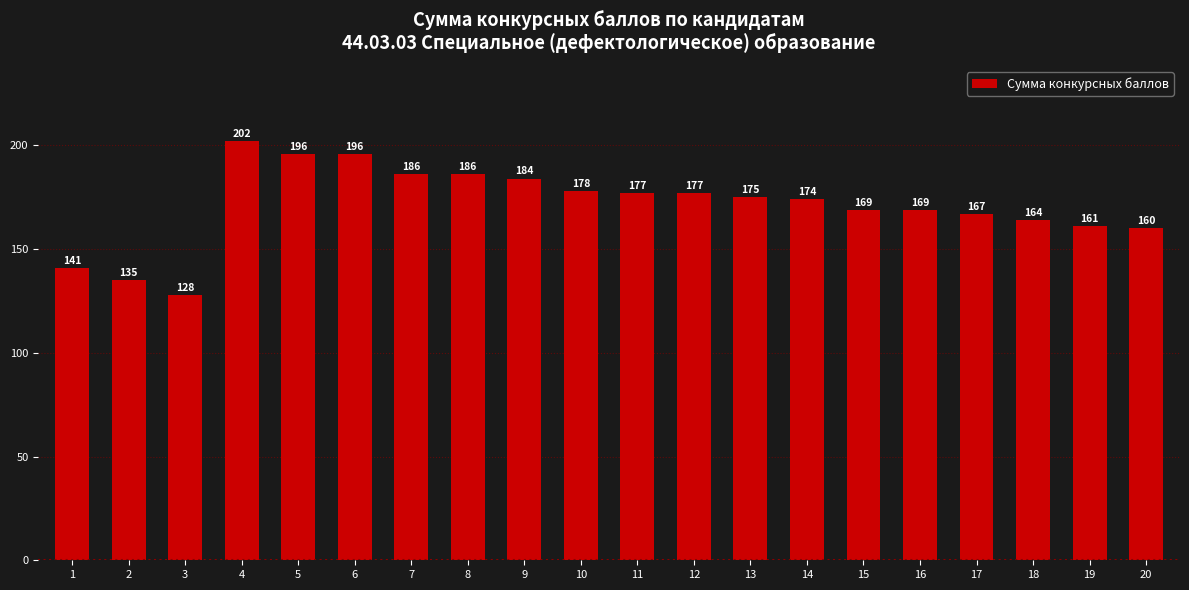

What is the value of the 18th bar from the left?

164